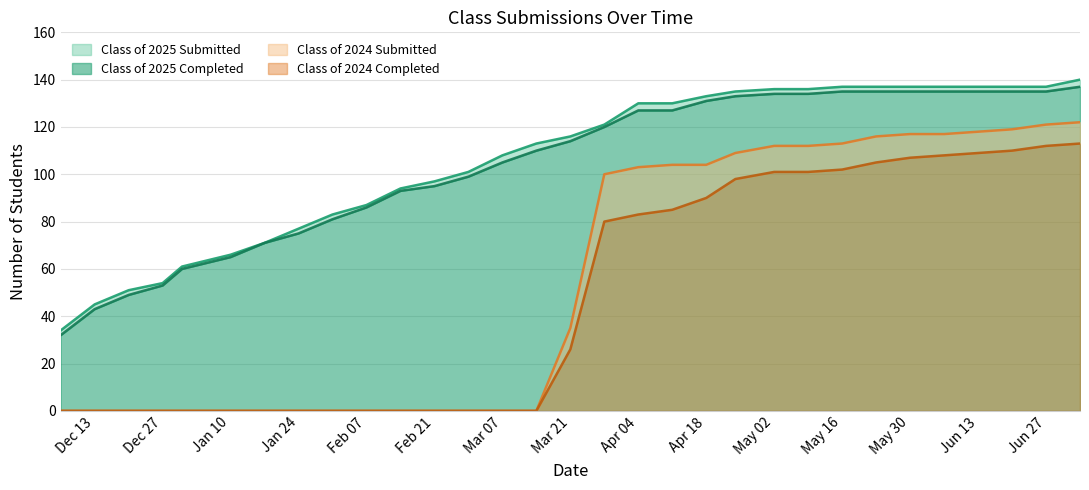

True or false: Class of 2025 Submitted has a value of 69 at Apr 18.

False